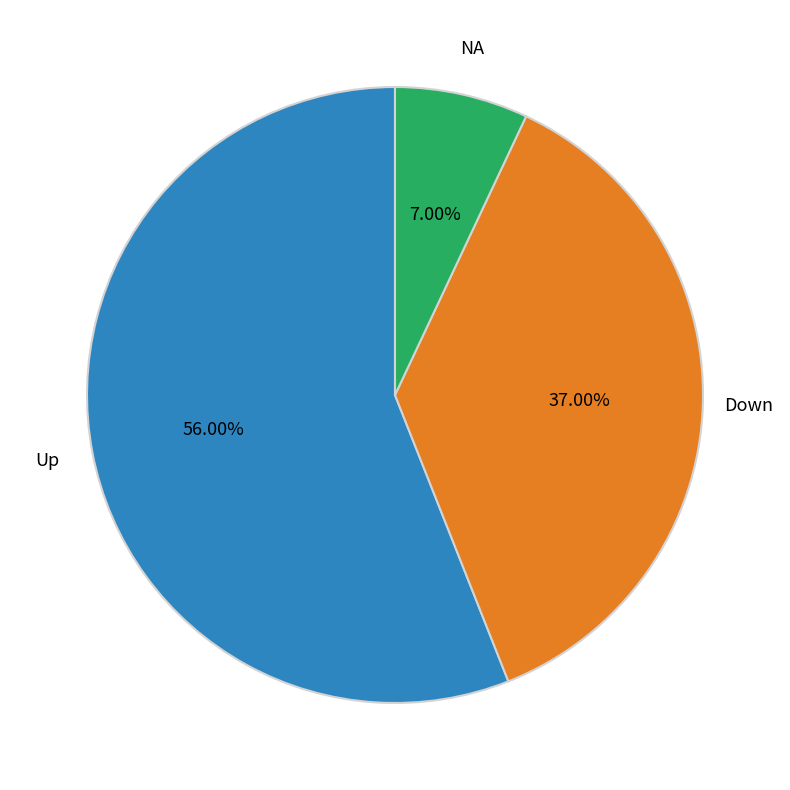

Which slice is the largest?

Up